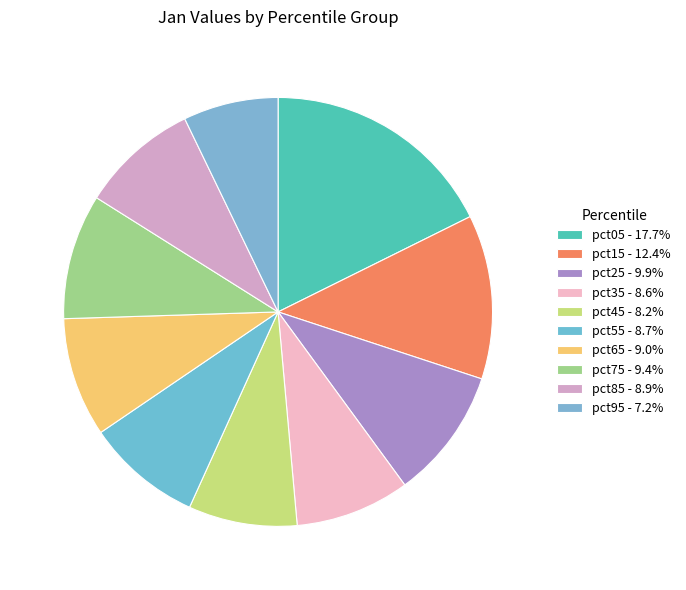

To the nearest percent, what percentage of the pie is pct75?

9%